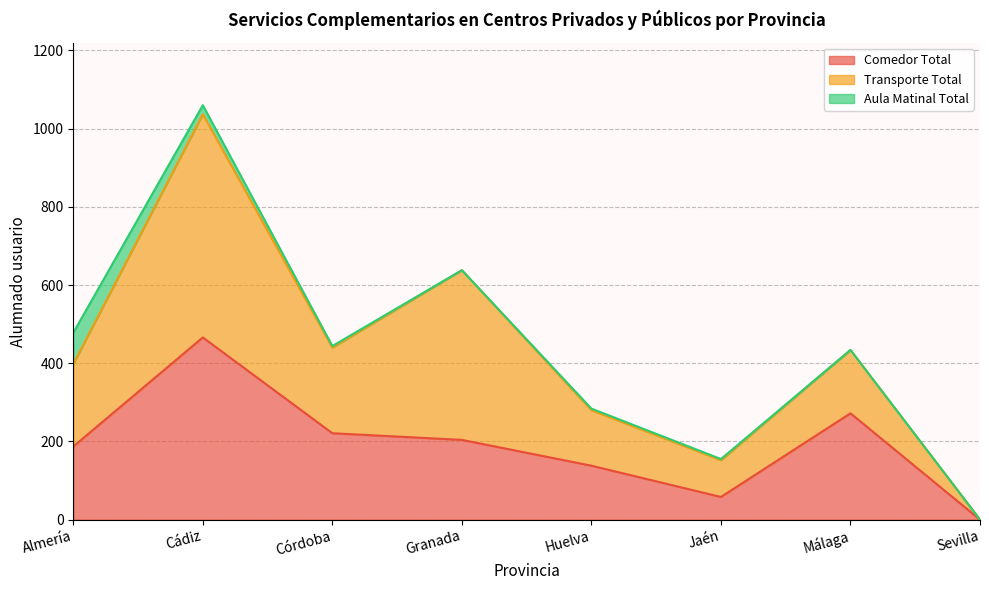

True or false: Comedor Total and Aula Matinal Total intersect in this chart.

False